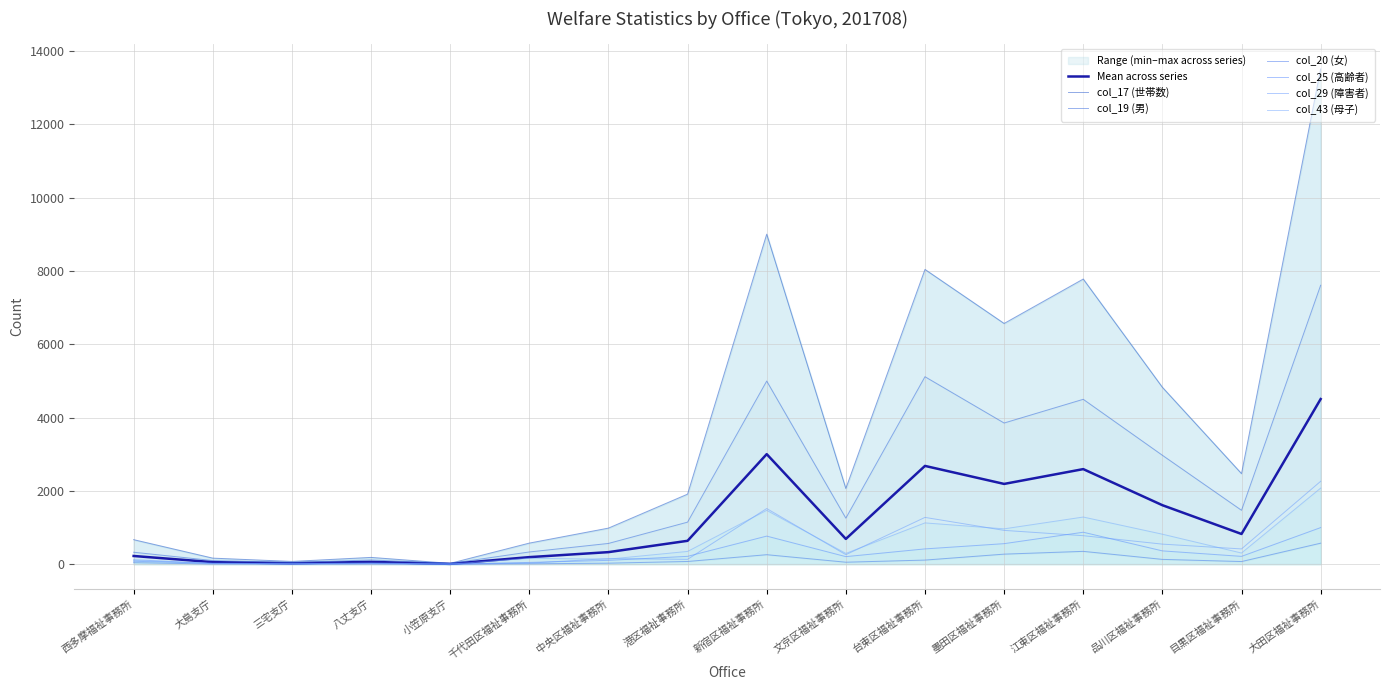

Reading left to right, transcribe all the data shown in this chart.

col_17 (世帯数): 668	164	74	184	22	574	983	1910	9003	2064	8040	6566	7778	4825	2470	13511
col_19 (男): 325	98	46	115	19	332	565	1146	4995	1255	5113	3850	4497	2970	1469	7608
col_20 (女): 41	3	3	2	0	9	27	73	258	53	111	273	349	130	71	572
col_25 (高齢者): 78	27	9	19	1	47	103	213	765	205	416	559	871	362	212	997
col_29 (障害者): 122	18	4	17	1	27	152	131	1517	258	1275	921	776	546	415	2260
col_43 (母子): 102	18	12	31	1	159	136	347	1468	293	1125	963	1285	817	303	2074